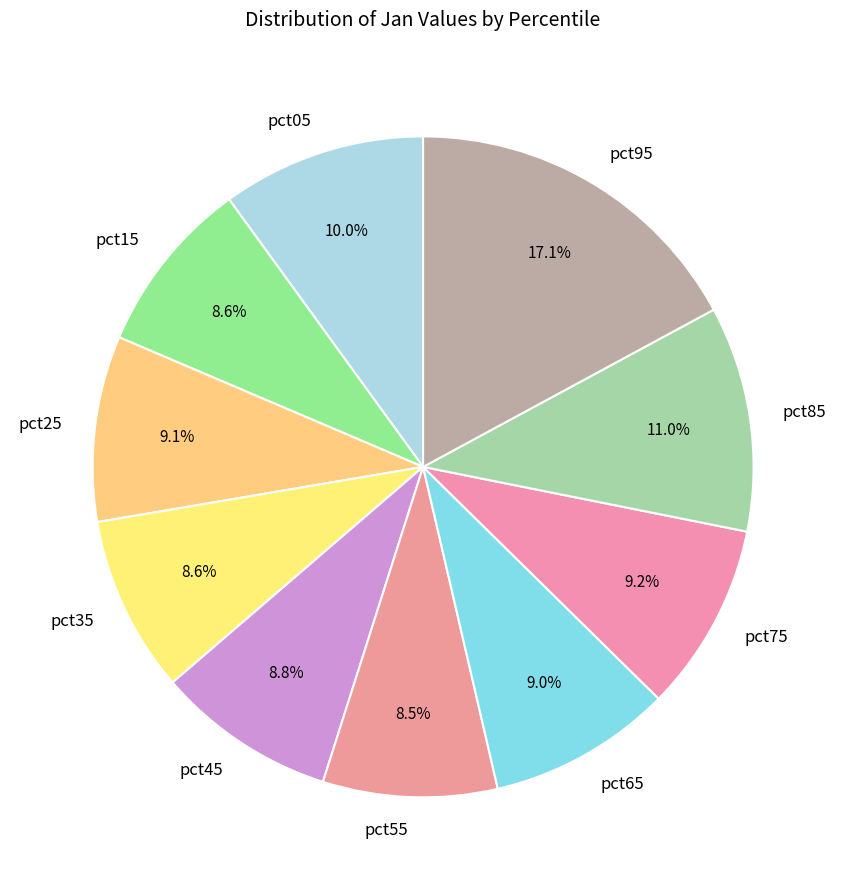

How many slices are in this pie chart?

10